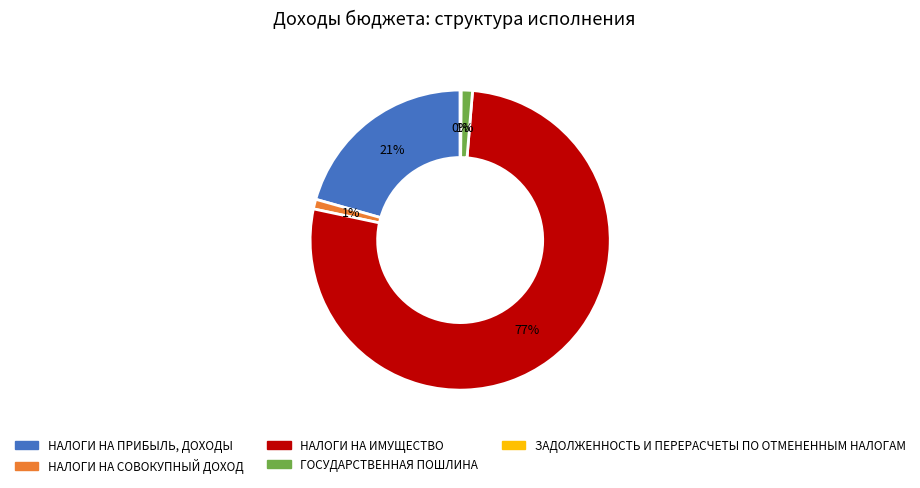

Is there a majority slice in this chart?

Yes